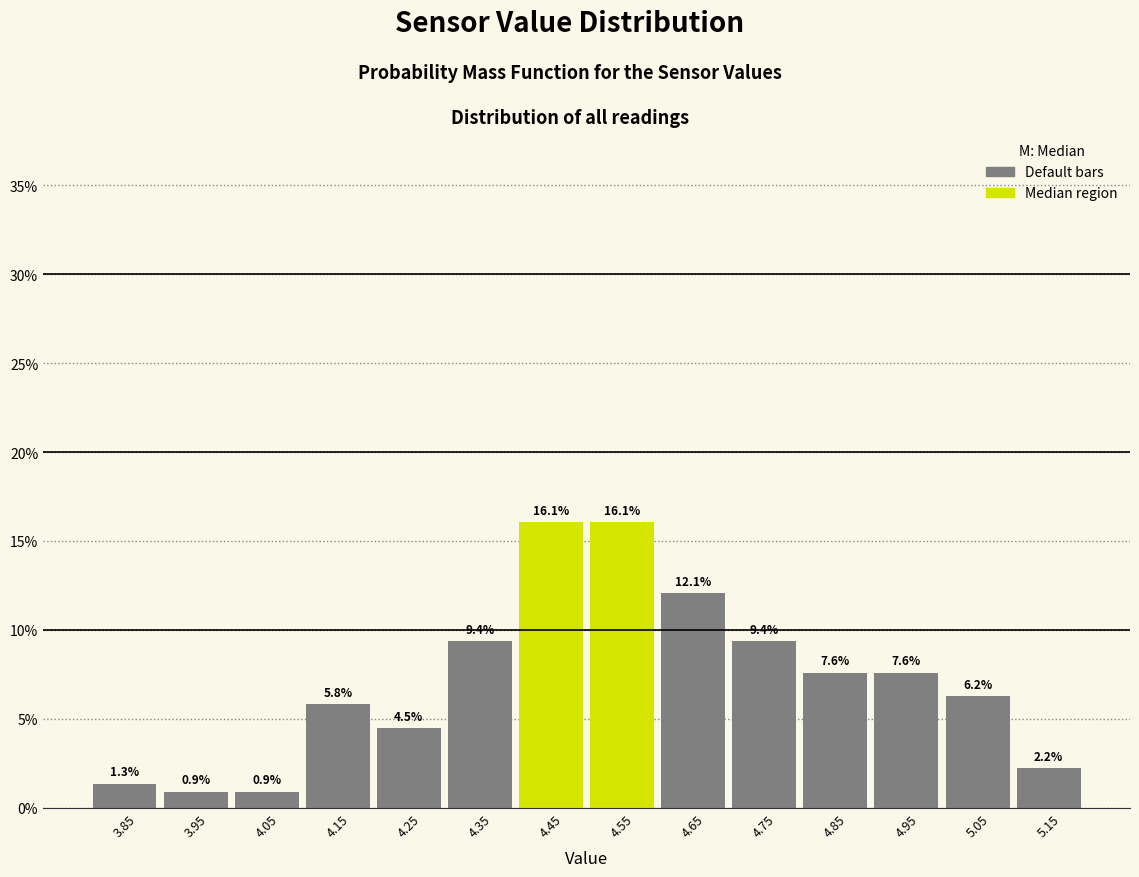

Reading left to right, transcribe this chart: for each bar, give the range it covers on the x-axis and its height.

3.8 to 3.9: 1.3
3.9 to 4.0: 0.9
4.0 to 4.1: 0.9
4.1 to 4.2: 5.8
4.2 to 4.3: 4.5
4.3 to 4.4: 9.4
4.4 to 4.5: 16.1
4.5 to 4.6: 16.1
4.6 to 4.7: 12.1
4.7 to 4.8: 9.4
4.8 to 4.9: 7.6
4.9 to 5.0: 7.6
5.0 to 5.1: 6.2
5.1 to 5.2: 2.2